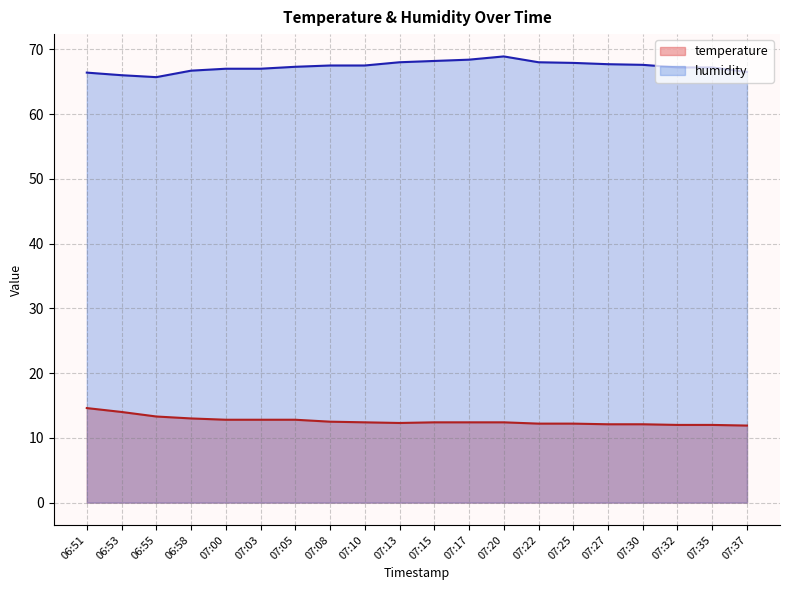

True or false: temperature and humidity cross at least once.

False